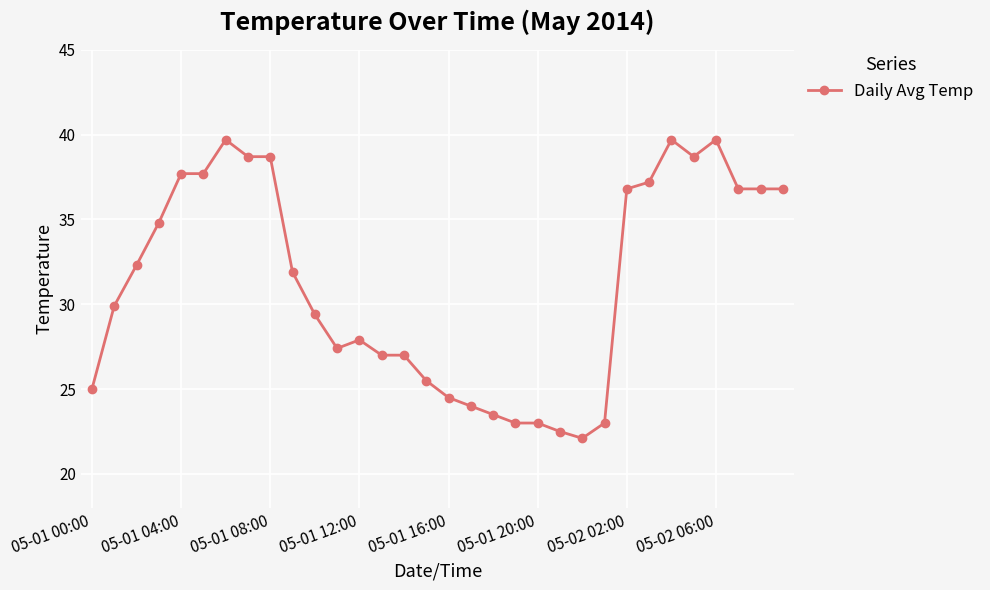

True or false: there are more than 0 points higher than both neighbors.

True